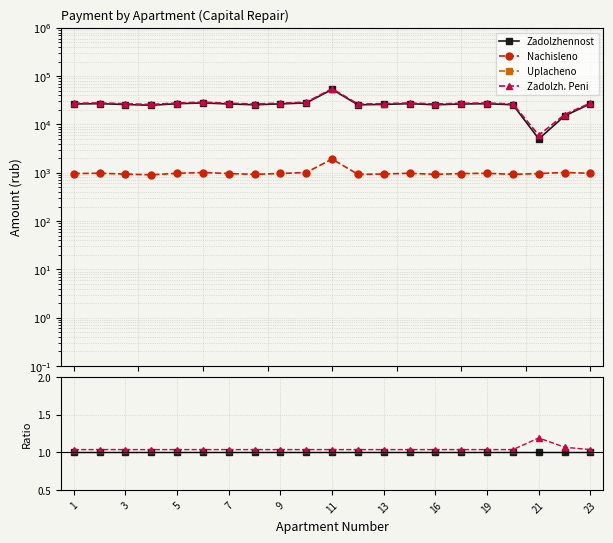

Which has a higher value, 9 or 13?

9